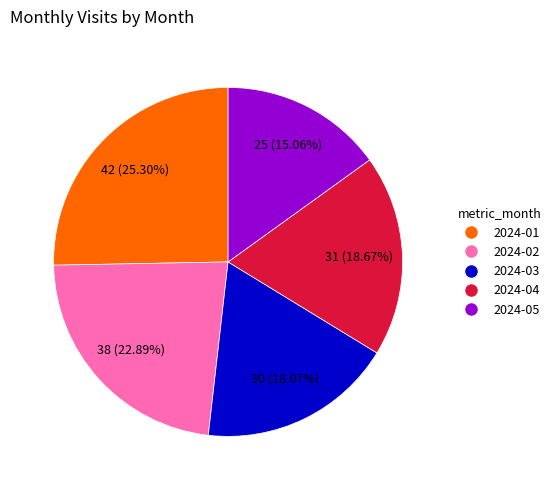

The 2024-04 slice represents 19% of the pie. True or false?

True